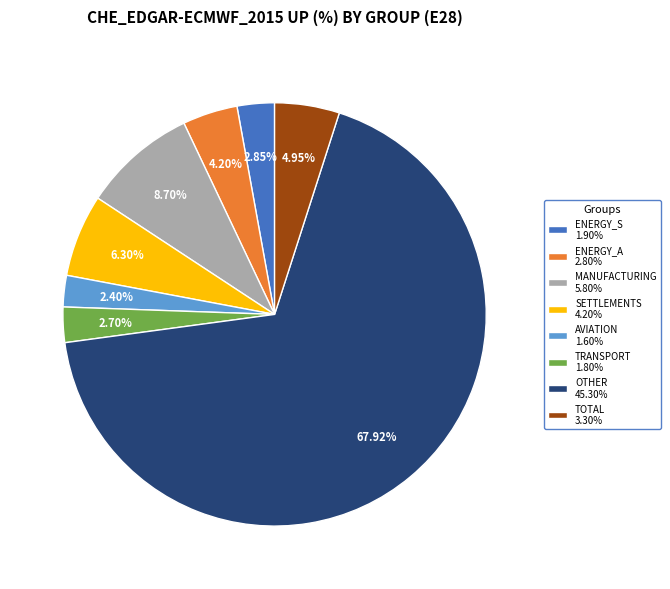

How many slices are in this pie chart?

8